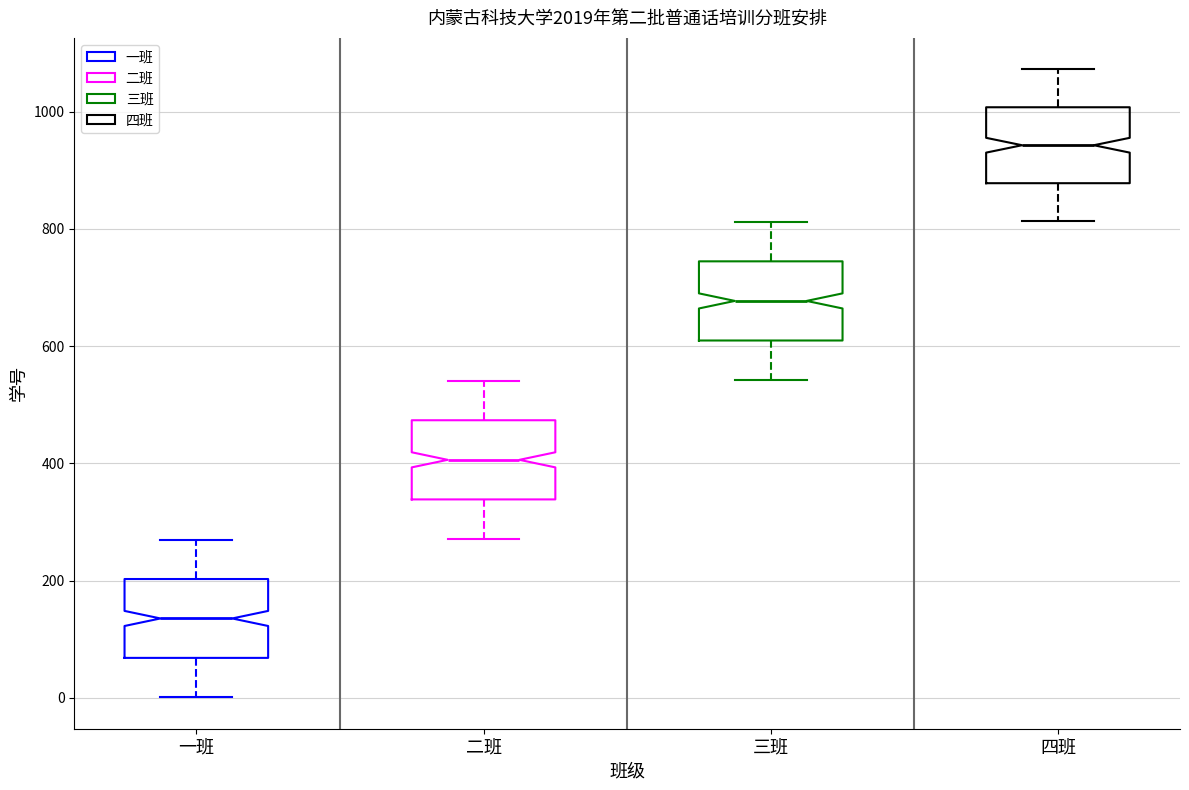

Which box has the lowest median line?

一班